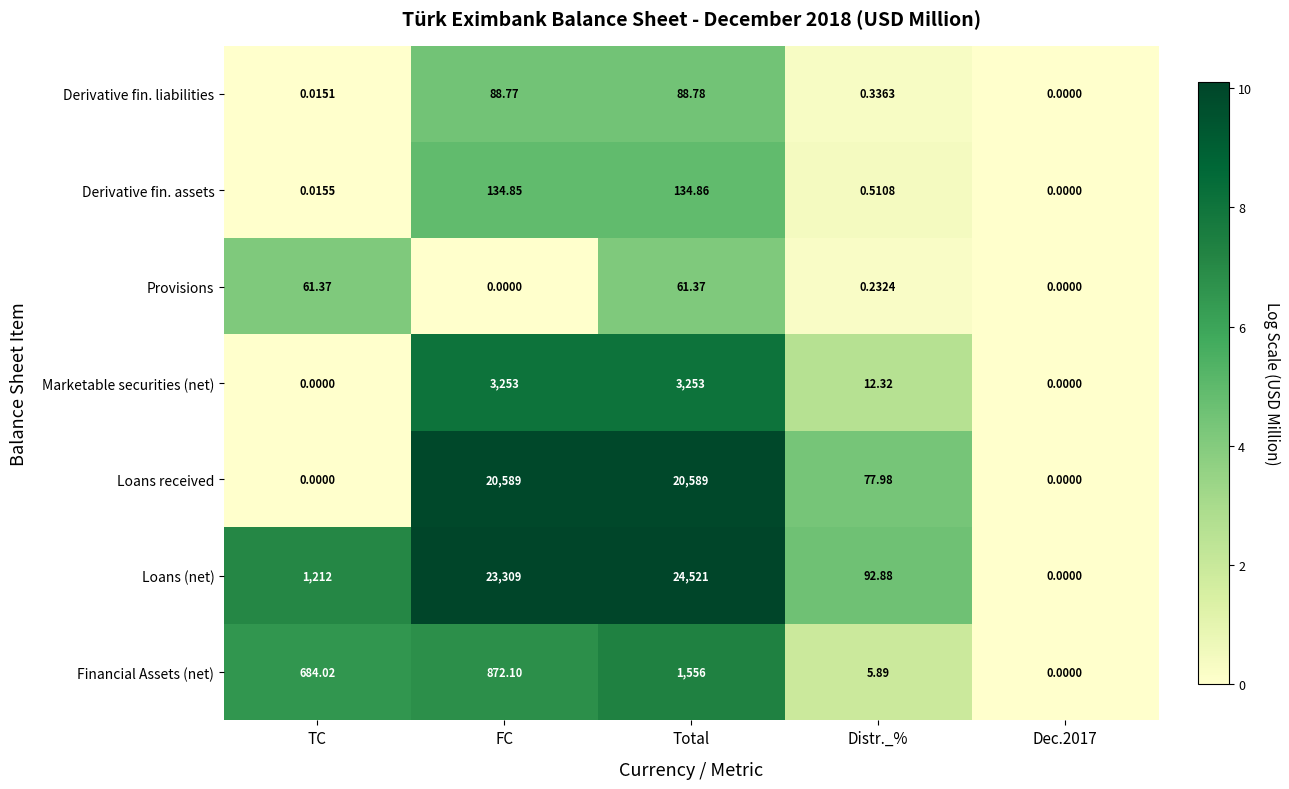

At which label does Loans received first exceed 77?

FC